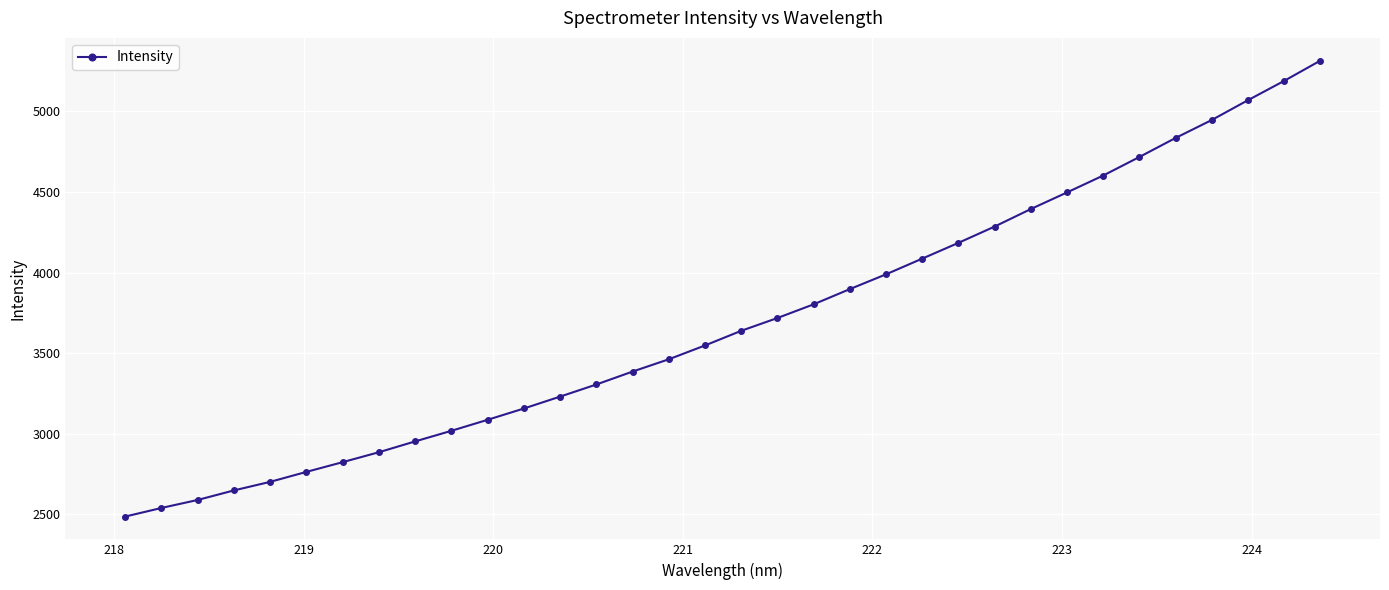

What is the greatest value displayed?

5315.0